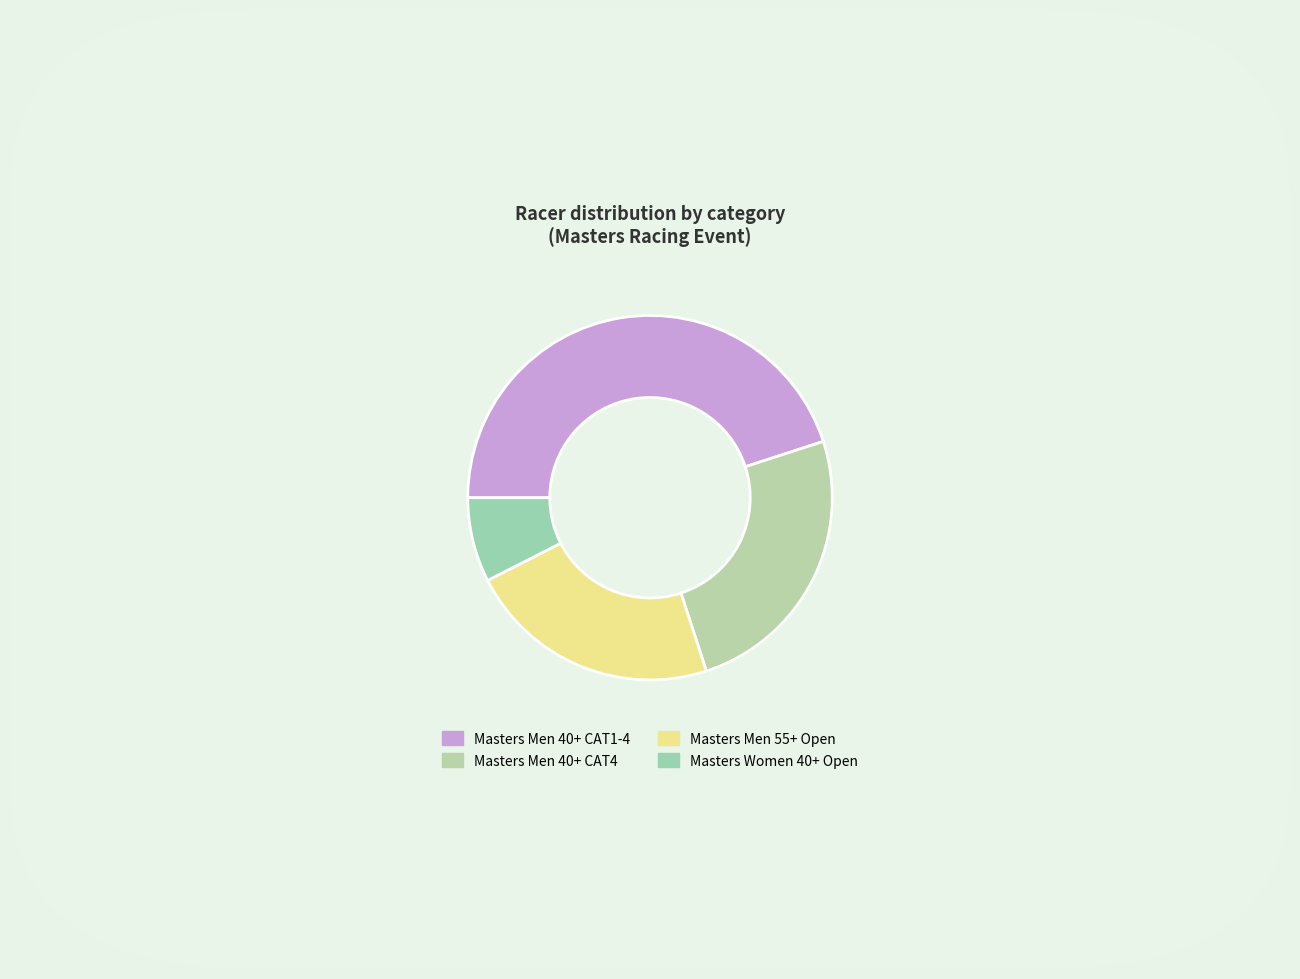

Which has a higher value, Masters Women 40+ Open or Masters Men 40+ CAT1-4?

Masters Men 40+ CAT1-4